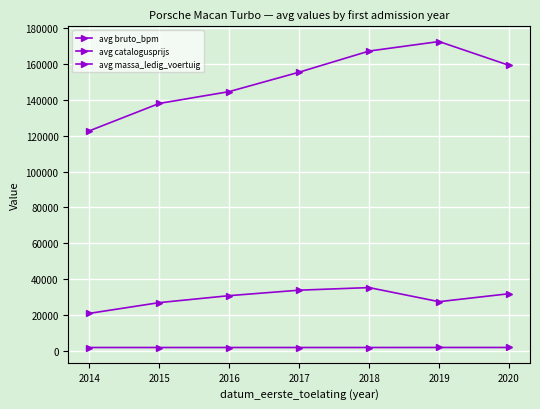

At which label does avg catalogusprijs first exceed 155453?

2018